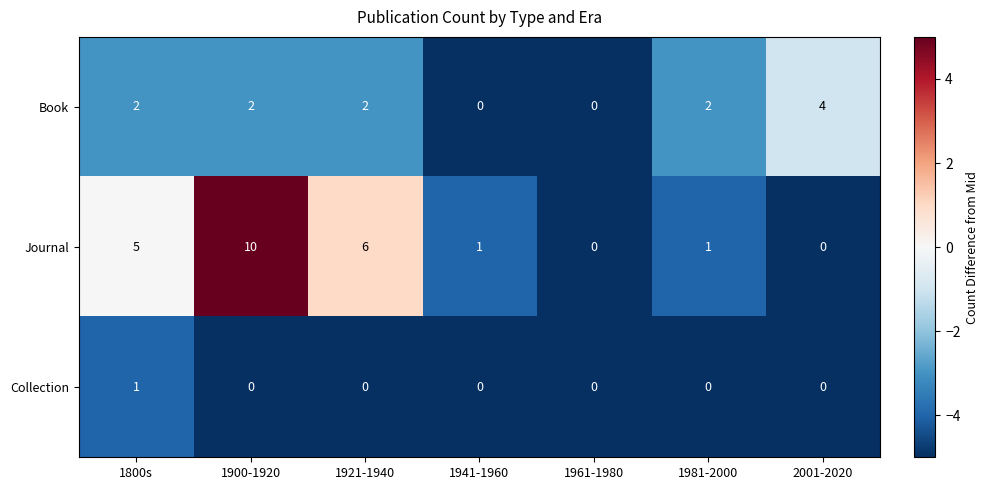

What is the difference between the maximum and minimum values in the Journal series?

10